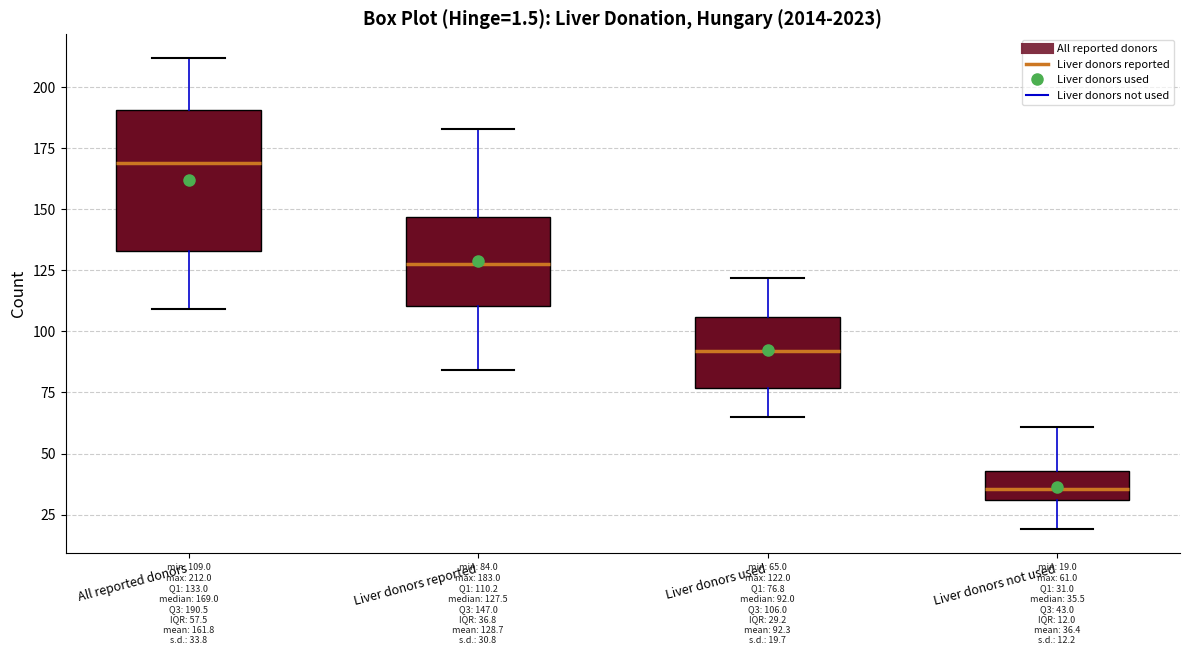

Which box's median line is the lowest?

Liver donors not used